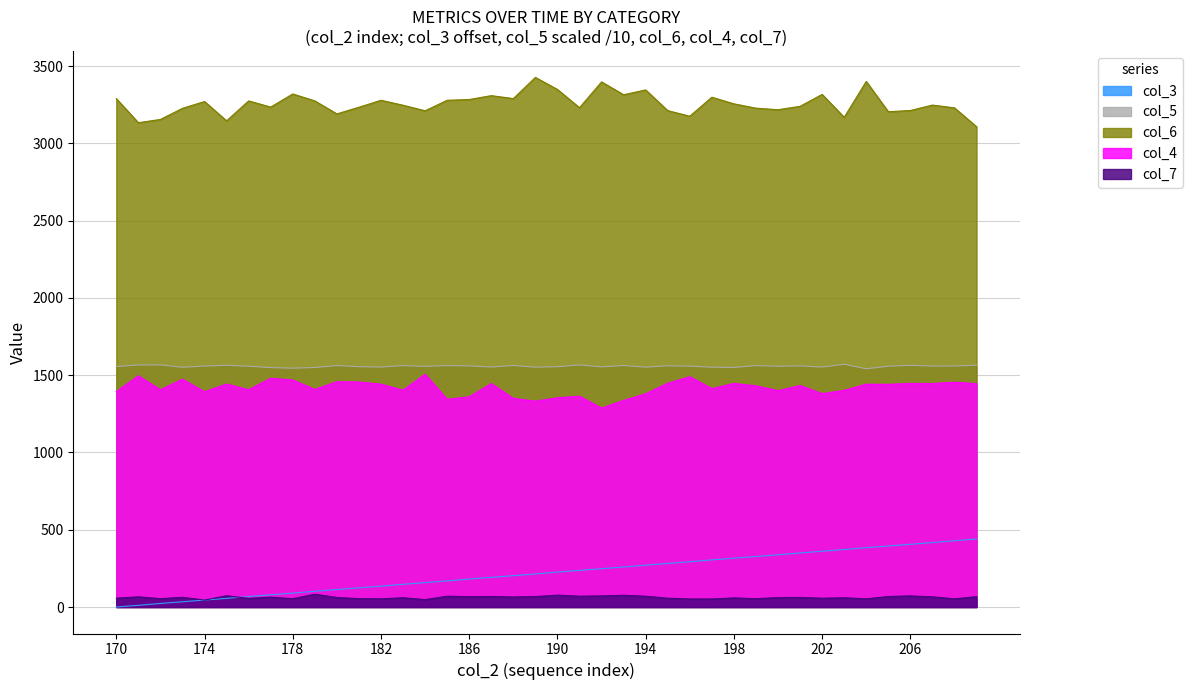

True or false: col_7 has more than 0 points higher than both neighbors.

True